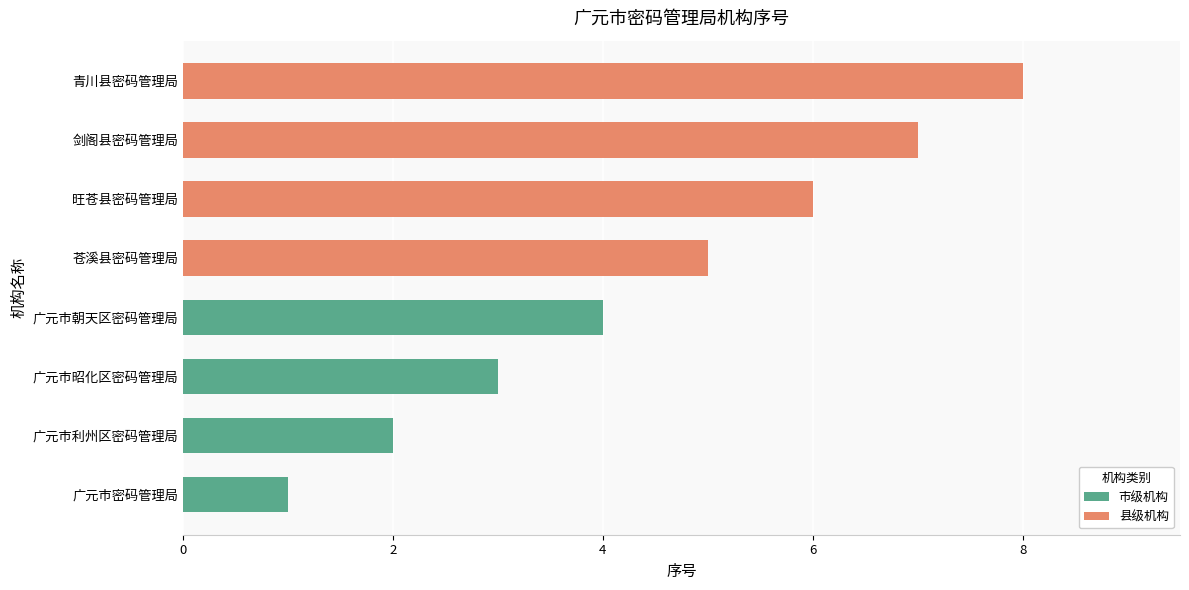

At how many categories does at least one series exceed 5?

3